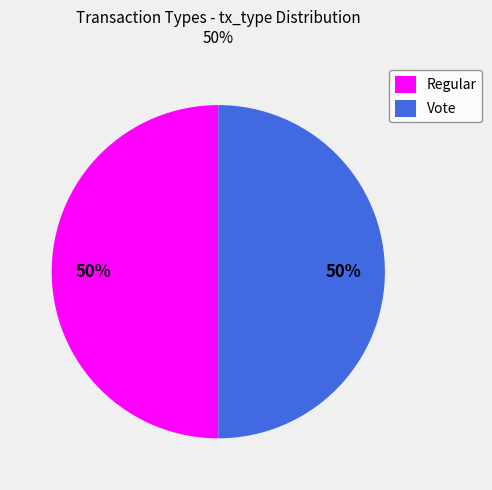

Combined, do Vote and Regular account for over 50%?

Yes